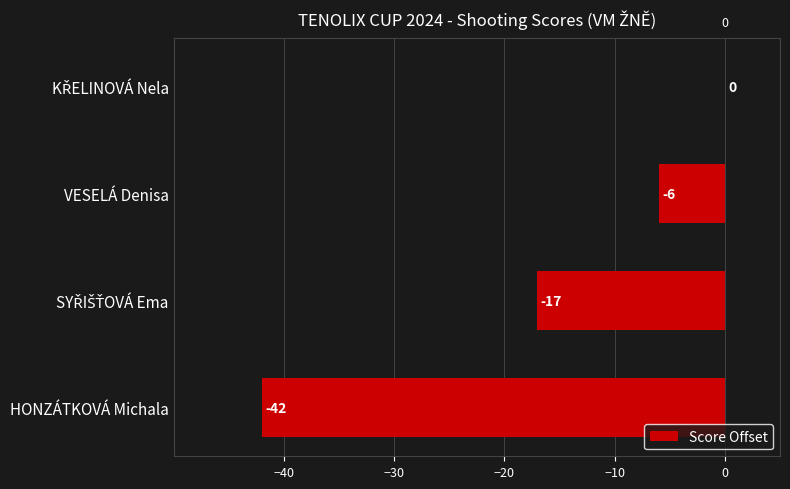

What is the sum of all values?

-65